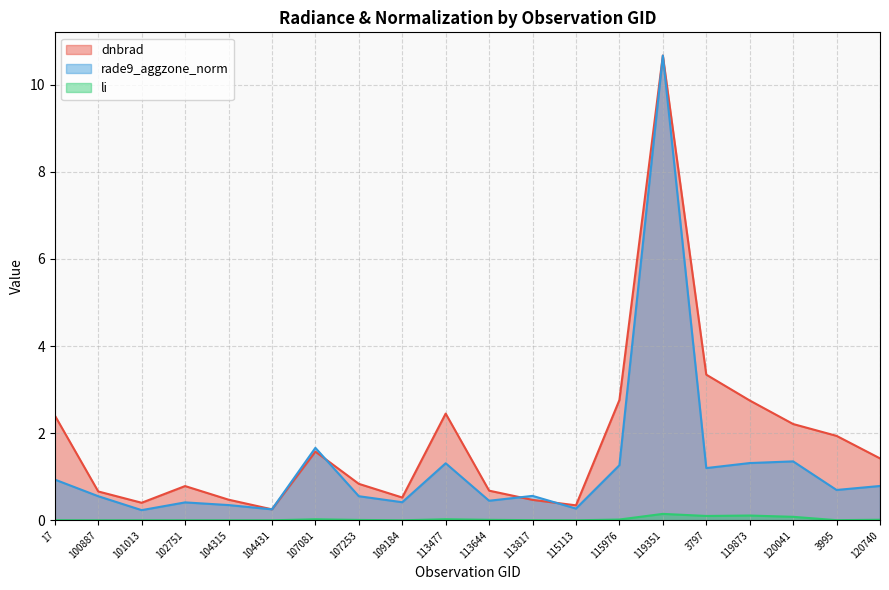

Reading left to right, transcribe all the data shown in this chart.

dnbrad: 17=2.4	100887=0.7	101013=0.4	102751=0.8	104315=0.5	104431=0.3	107081=1.6	107253=0.8	109184=0.5	113477=2.5	113644=0.7	113817=0.5	115113=0.3	115976=2.8	119351=10.7	3797=3.3	119873=2.8	120041=2.2	3995=1.9	120740=1.4
rade9_aggzone_norm: 17=0.9	100887=0.6	101013=0.2	102751=0.4	104315=0.4	104431=0.3	107081=1.7	107253=0.6	109184=0.4	113477=1.3	113644=0.4	113817=0.6	115113=0.3	115976=1.3	119351=10.7	3797=1.2	119873=1.3	120041=1.4	3995=0.7	120740=0.8
li: 17=0.0	100887=0.0	101013=0.0	102751=0.0	104315=0.0	104431=0.0	107081=0.0	107253=0.0	109184=0.0	113477=0.0	113644=0.0	113817=0.0	115113=0.0	115976=0.0	119351=0.1	3797=0.1	119873=0.1	120041=0.1	3995=0.0	120740=0.0